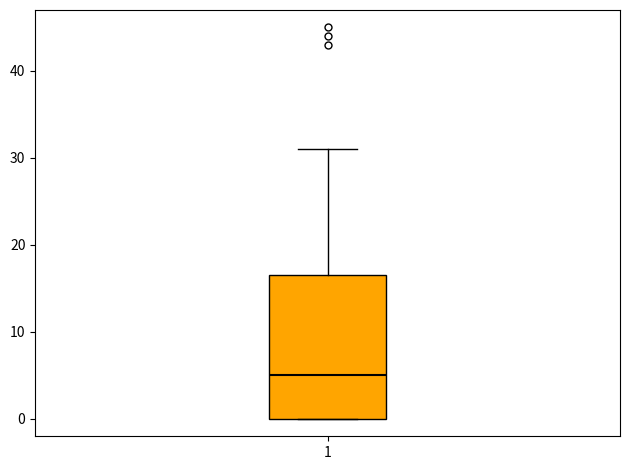

Read this box plot against the y-axis: the position of the median line, the range covered by the box, and the ends of both whiskers. The values are not printed on the chart, so give them approximately, as read against the axis.

median 5, box 0 to 17, whiskers 0 to 31